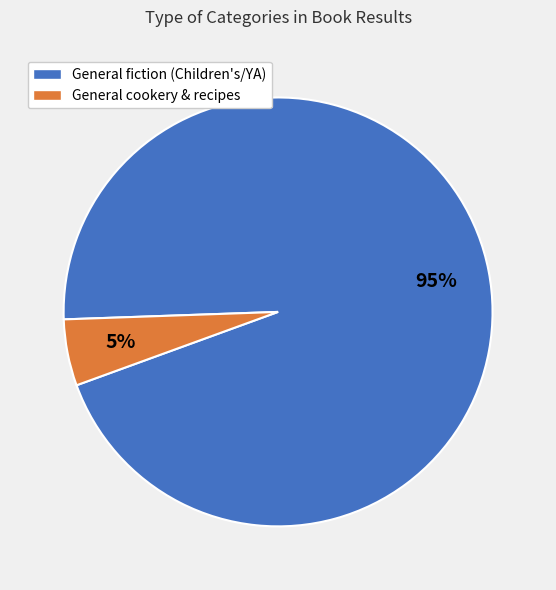

Do General fiction (Children's/YA) and General cookery & recipes together represent more than half of the pie?

Yes